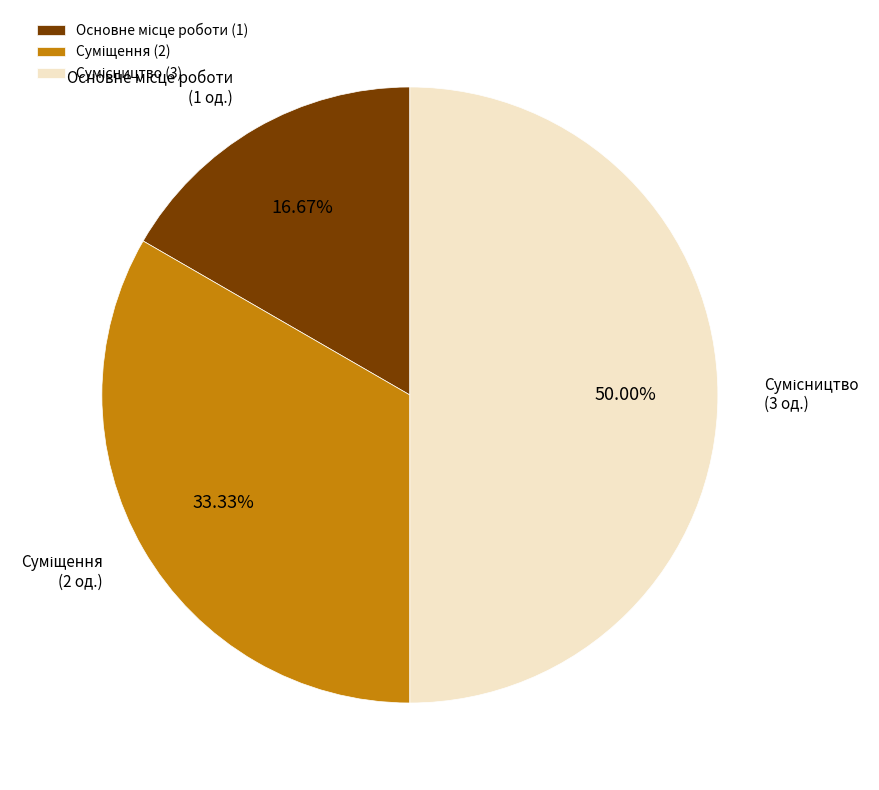

True or false: Основне місце роботи accounts for 17% of the total.

True